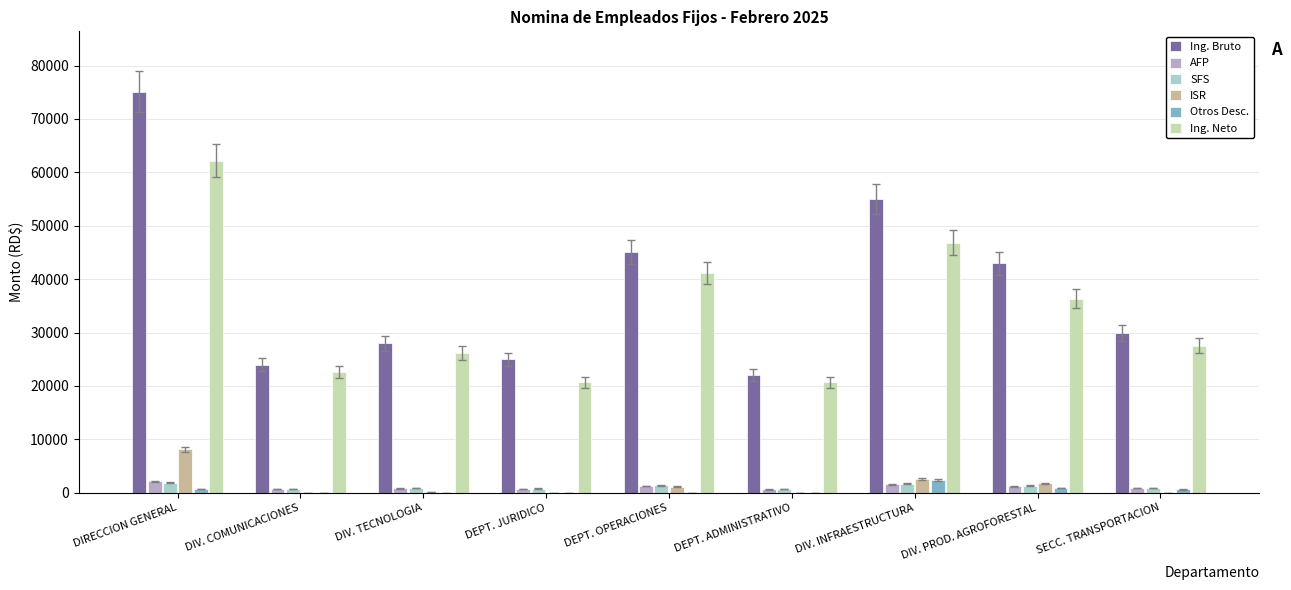

How many groups of bars are there?

9